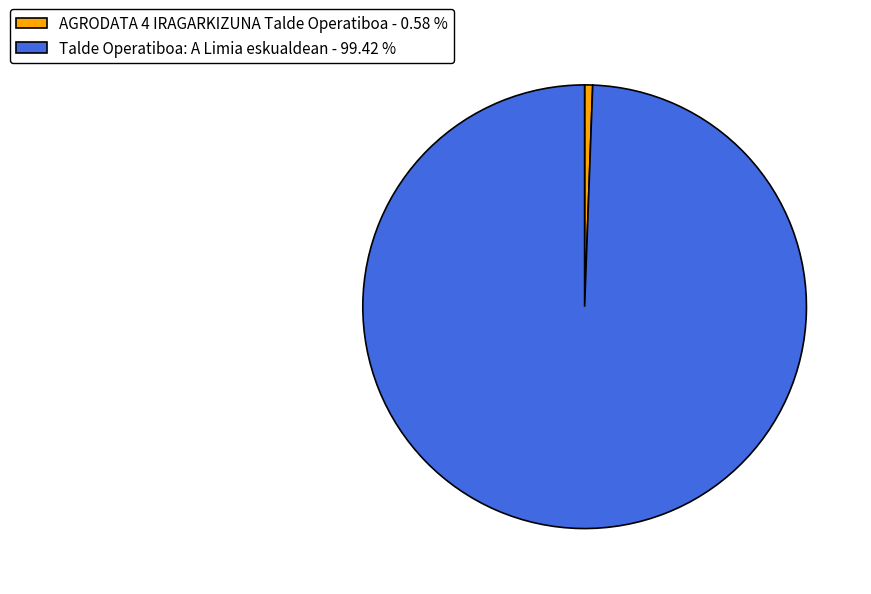

Count the number of slices in the pie.

2